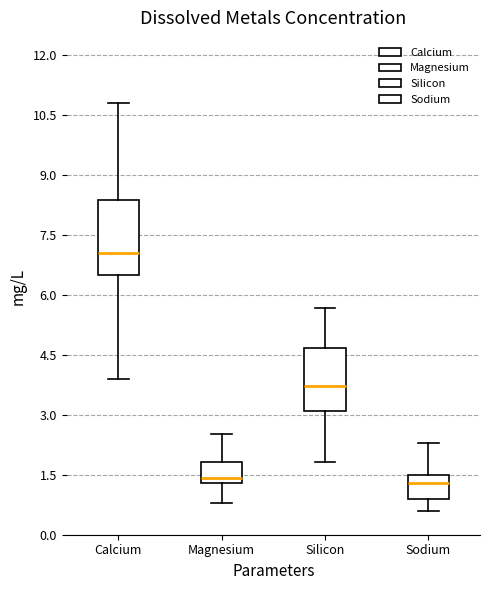

Reading left to right, transcribe this box plot: for each box, give where its median line is, the range the box spans, and where its two whiskers end, as read against the y-axis. The values are not printed on the chart, so give them approximately, as read against the axis.

Calcium: median 7.0, box 6.6 to 8.4, whiskers 3.8 to 10.8
Magnesium: median 1.4 (just above the box's lower edge), box 1.4 to 1.8, whiskers 0.8 to 2.6
Silicon: median 3.8, box 3.2 to 4.6, whiskers 1.8 to 5.6
Sodium: median 1.4, box 1.0 to 1.6, whiskers 0.6 to 2.4